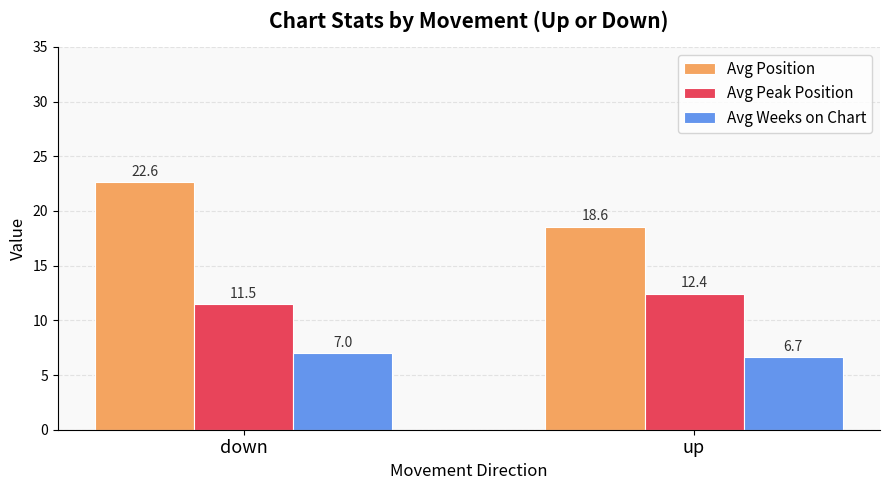

The Avg Weeks on Chart series shows 6.7 at up. True or false?

True